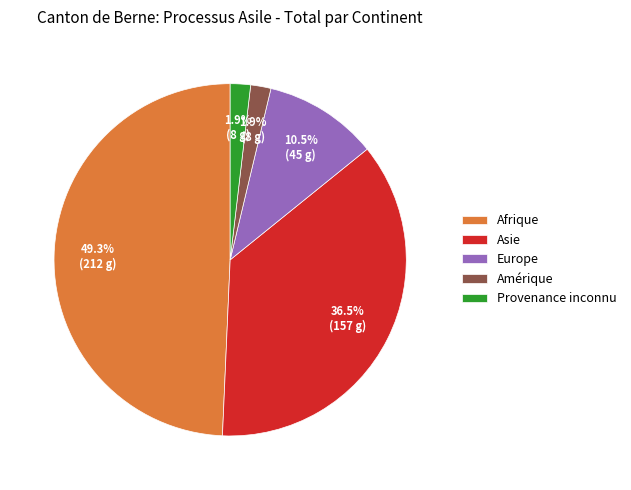

What is the largest slice in the pie chart?

Afrique